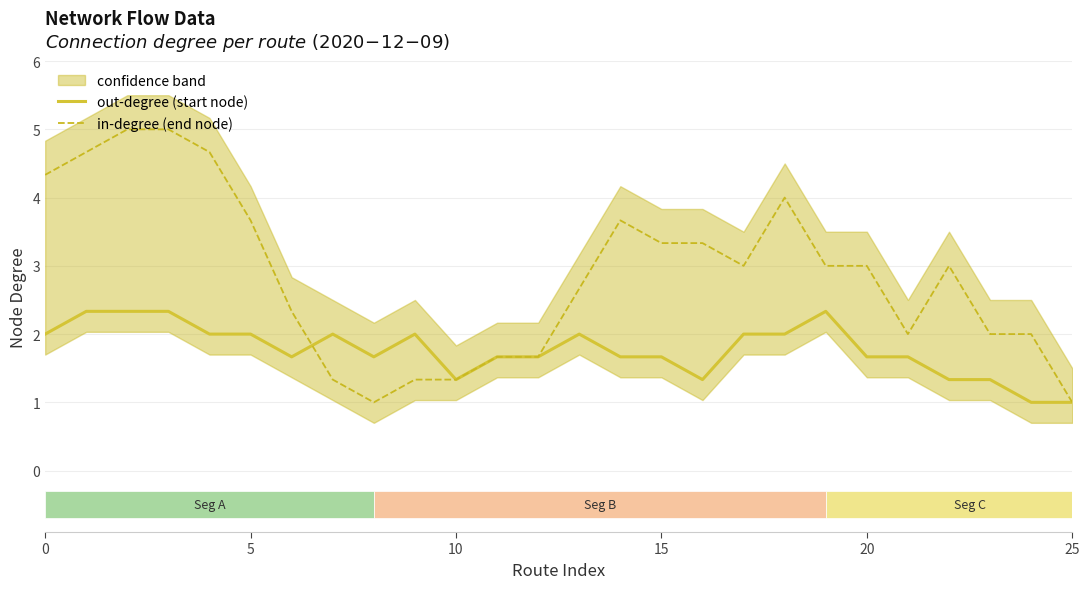

The value of out-degree (start node) at 25 is 0.4. True or false?

False